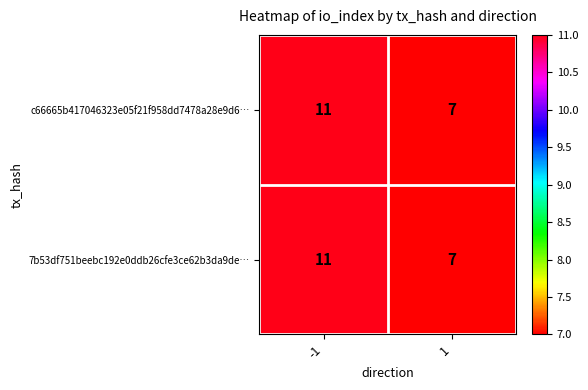

Reading left to right, extract all data points from this chart.

c66665b417046323e05f21f958dd7478a28e9d6…: 11	7
7b53df751beebc192e0ddb26cfe3ce62b3da9de…: 11	7